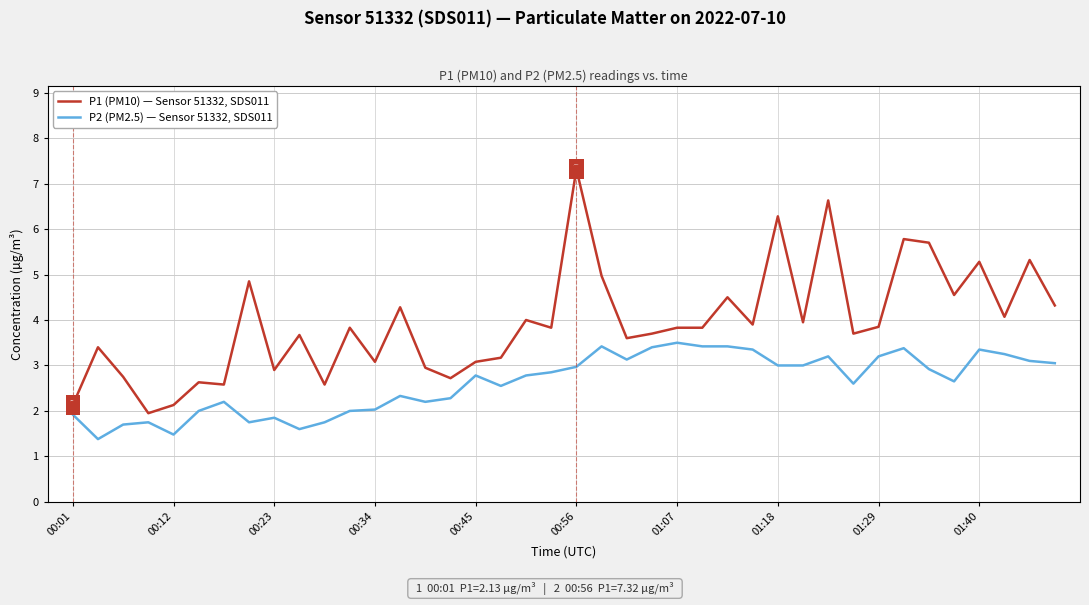

What is the minimum value shown in the chart?

1.4